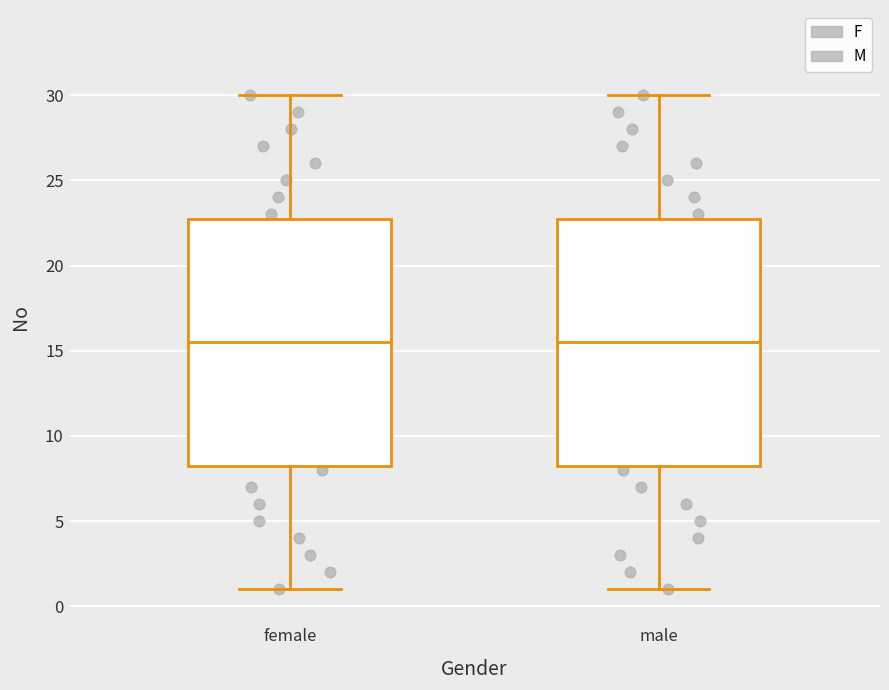

Reading left to right, transcribe this box plot: for each box, give where its median line is, the range the box spans, and where its two whiskers end, as read against the y-axis. The values are not printed on the chart, so give them approximately, as read against the axis.

female: median 15.5, box 8.5 to 23.0, whiskers 1.0 to 30.0
male: median 15.5, box 8.5 to 23.0, whiskers 1.0 to 30.0